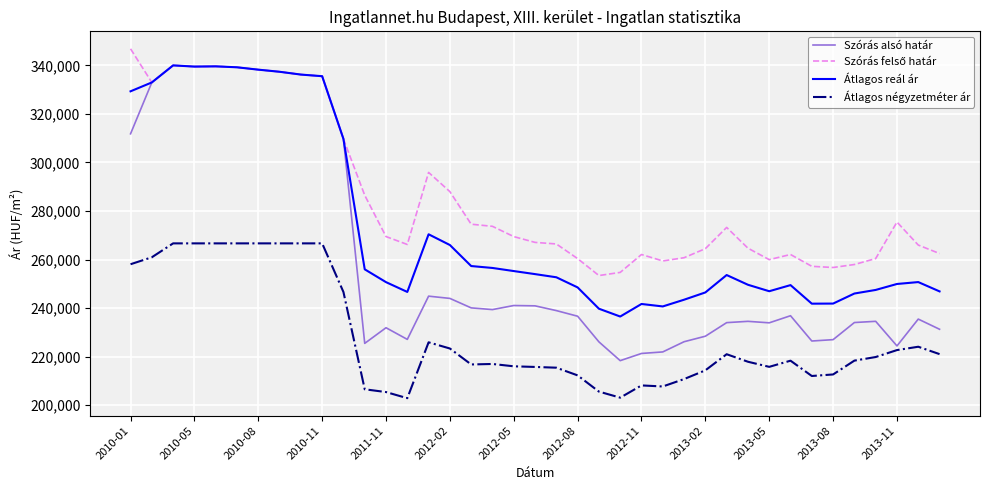

Which series has the widest spread of values?

Szórás alsó határ